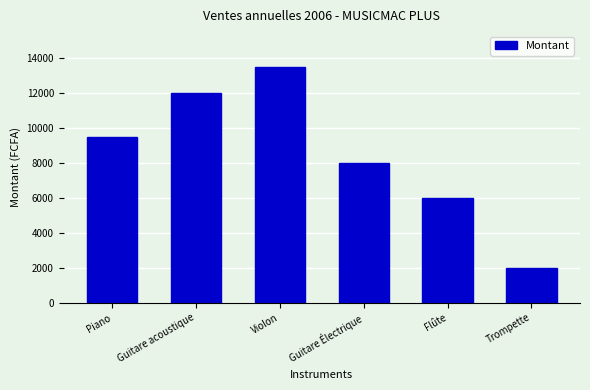

What is the label of the 1st bar from the right?

Trompette